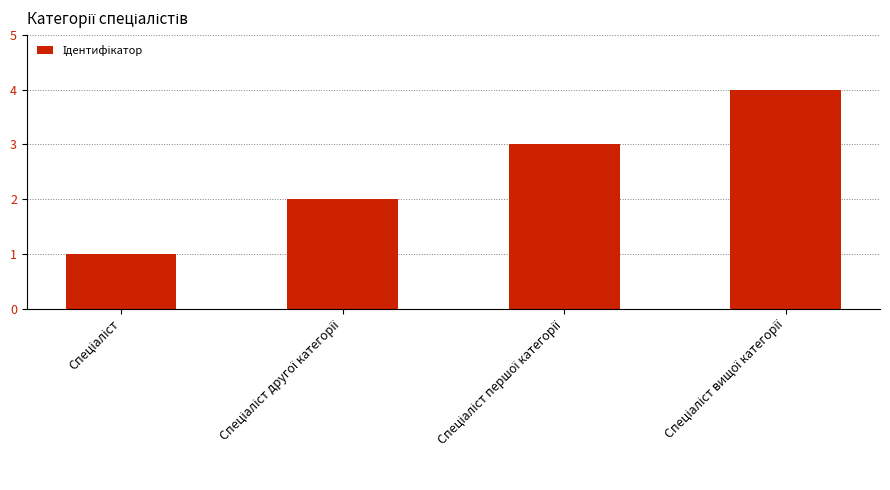

Are the bars grouped side by side (vs. stacked)?

No